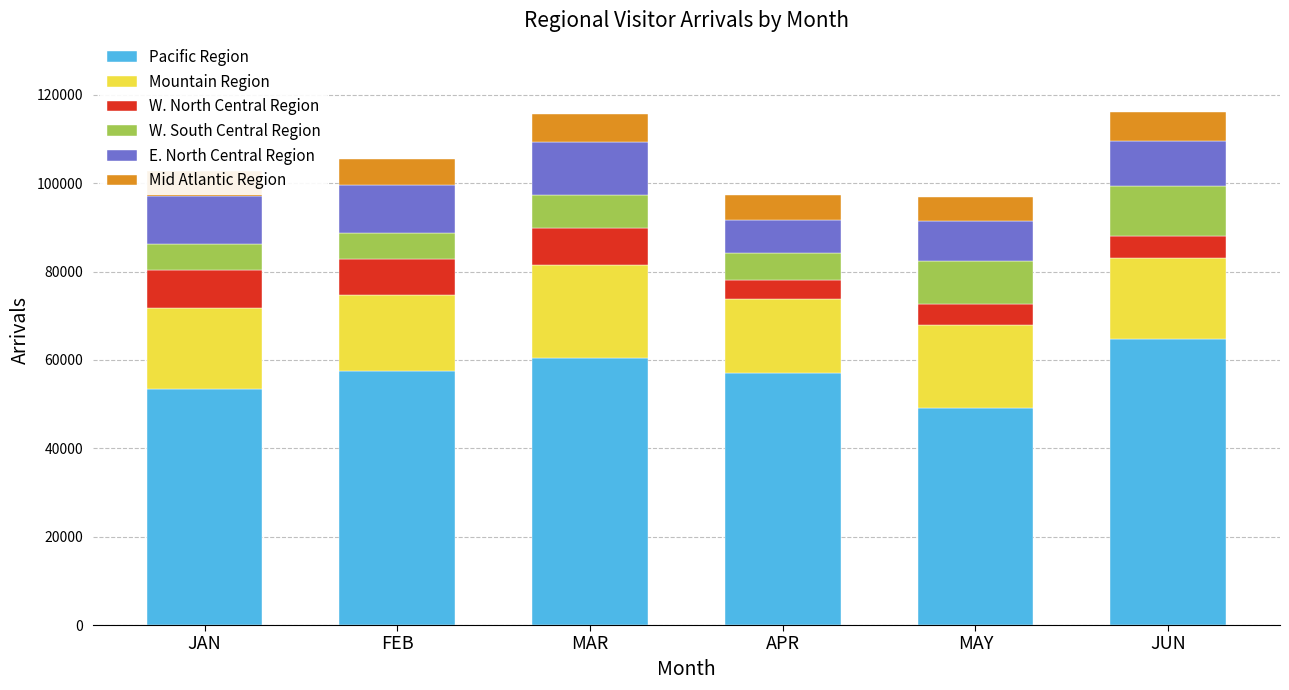

What is the total value across all series at MAR?

115548.2